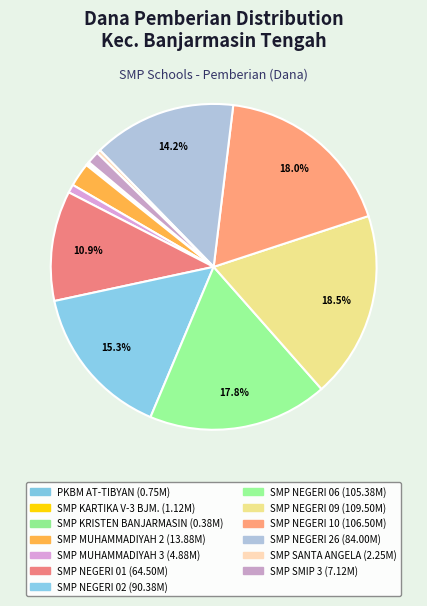

Combined, do SMP NEGERI 09 and SMP NEGERI 06 account for over 50%?

No